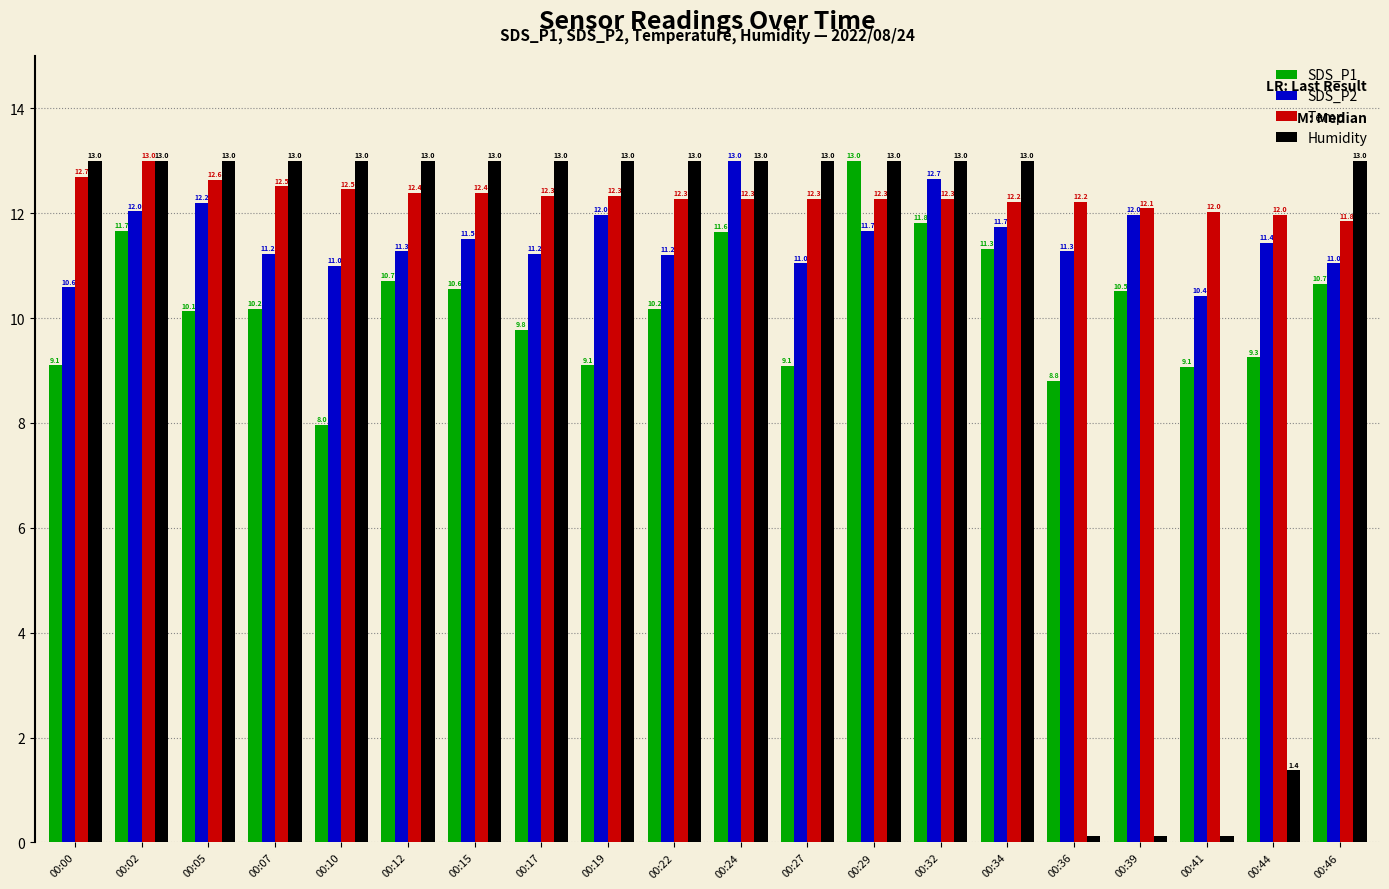

What is the difference between the maximum and second lowest values in the SDS_P2 series?

2.4